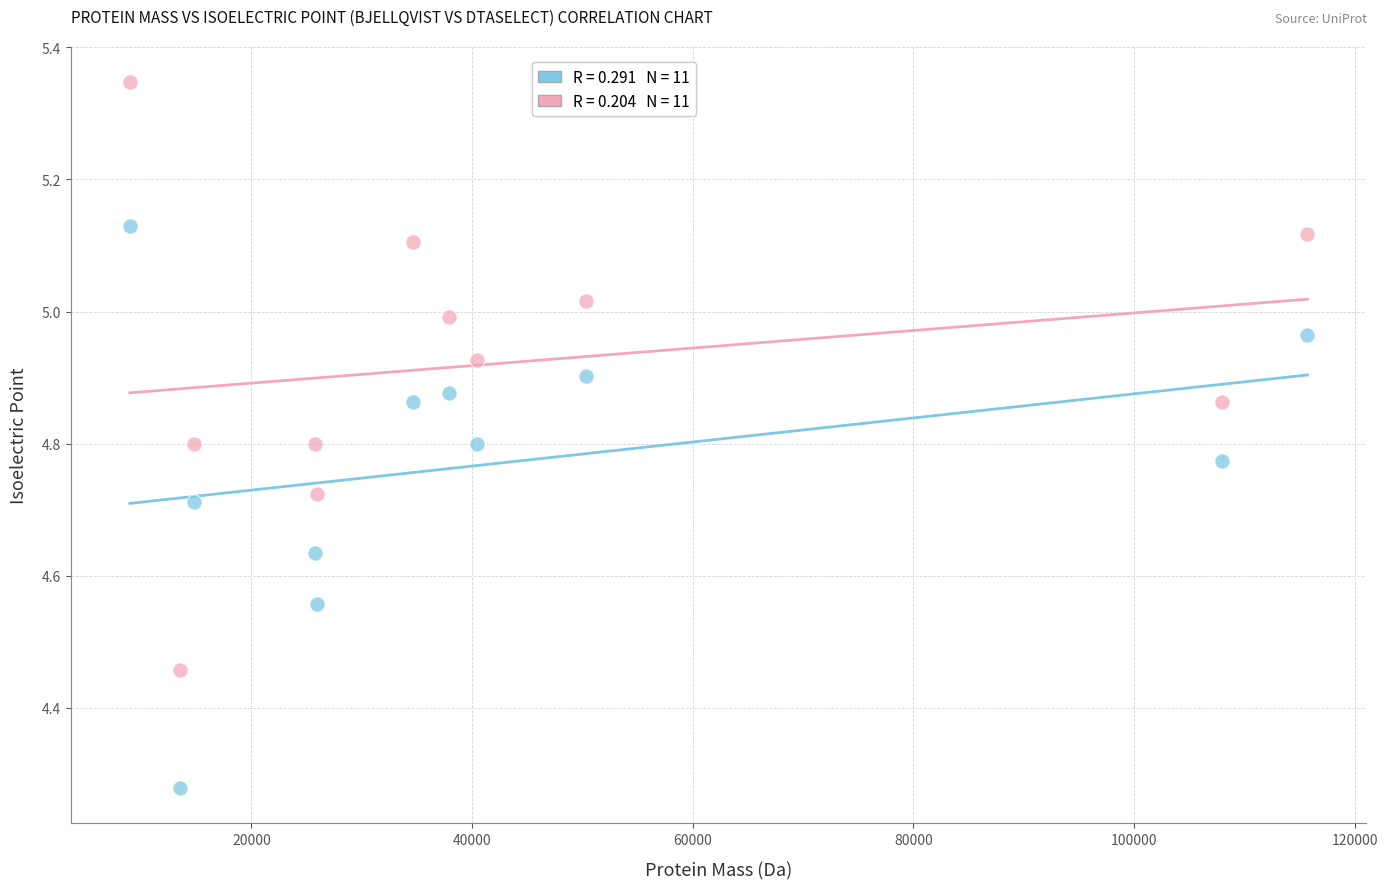

Across all data points, what is the range of Y values (max minus min)?

1.1